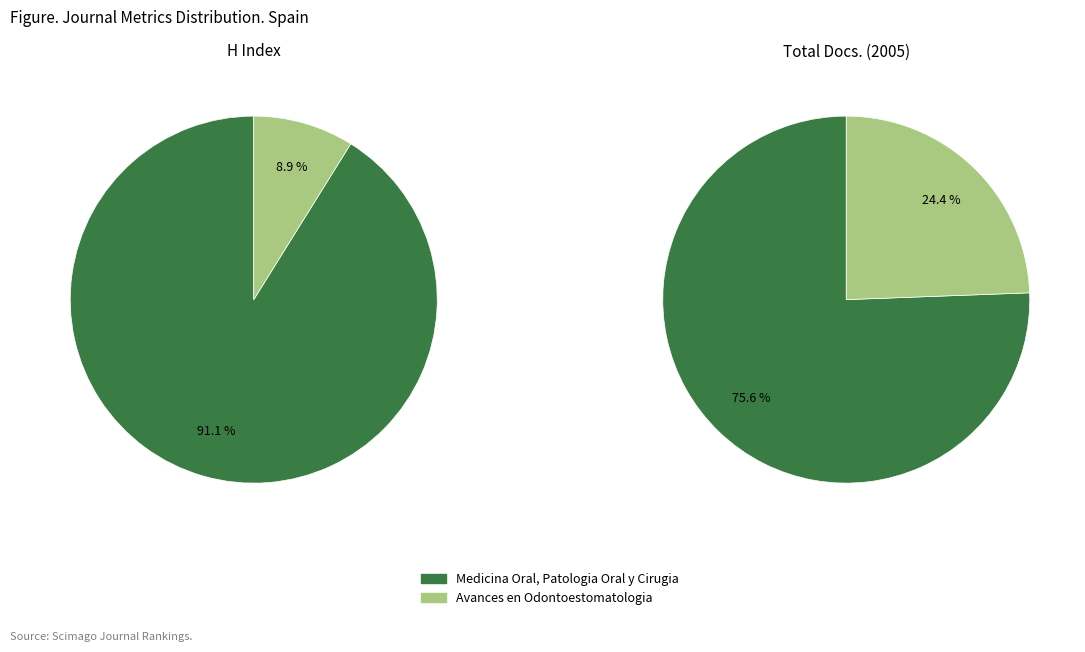

How many segments does this pie chart have?

2